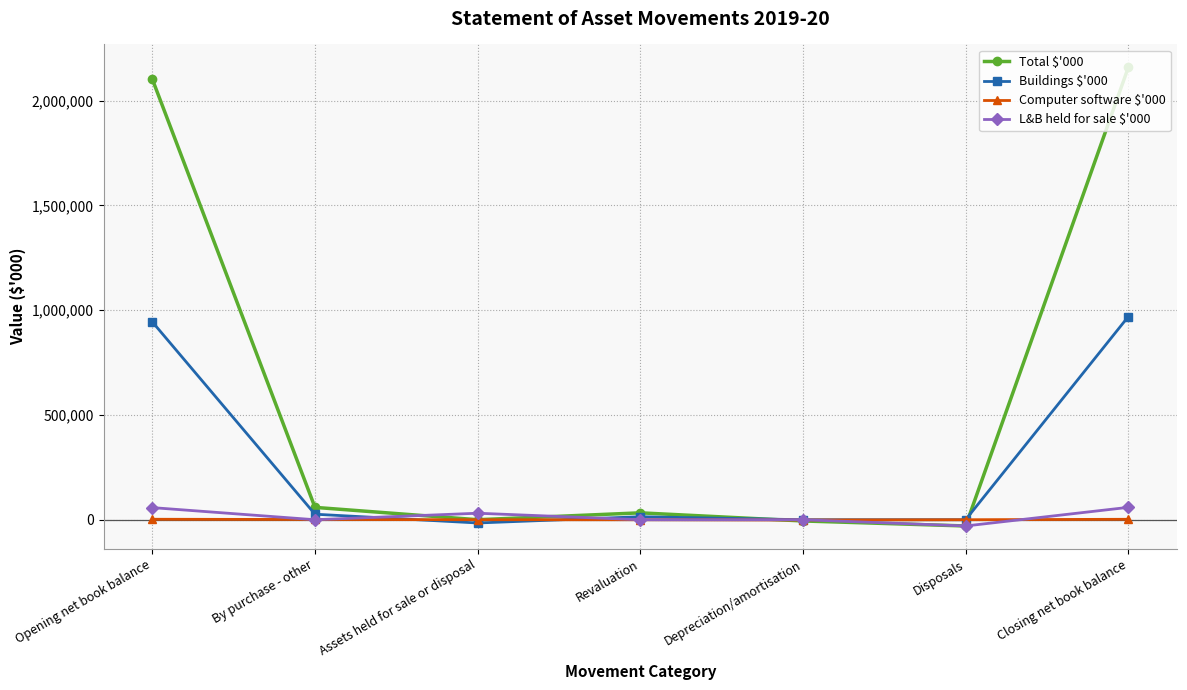

What is the maximum value for Buildings $'000?

969160.5